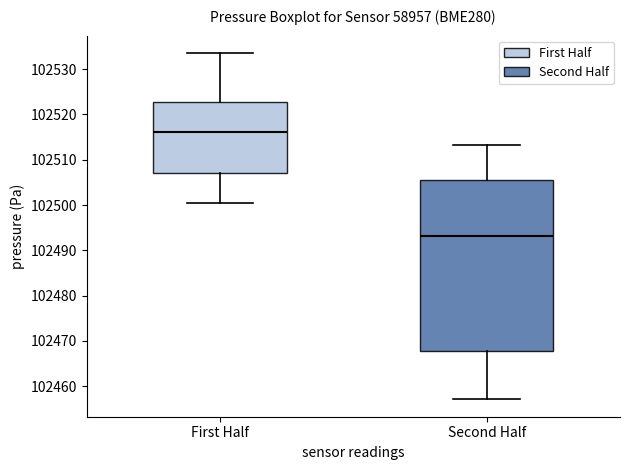

Comparing the boxes themselves (not the whiskers), which one is the tallest?

Second Half